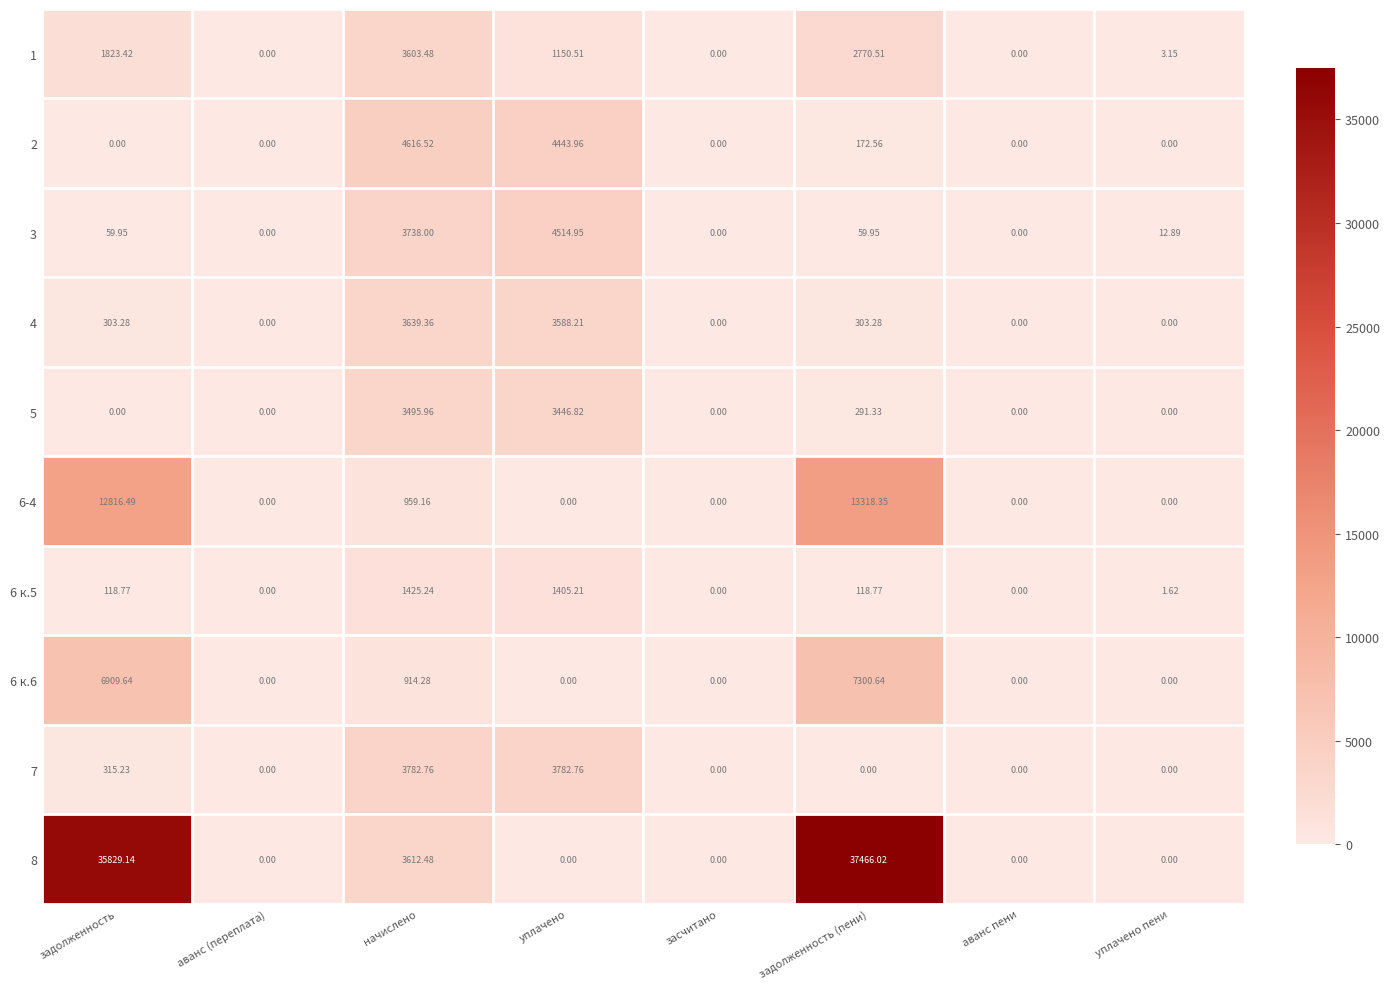

How many distinct data groups are displayed?

10